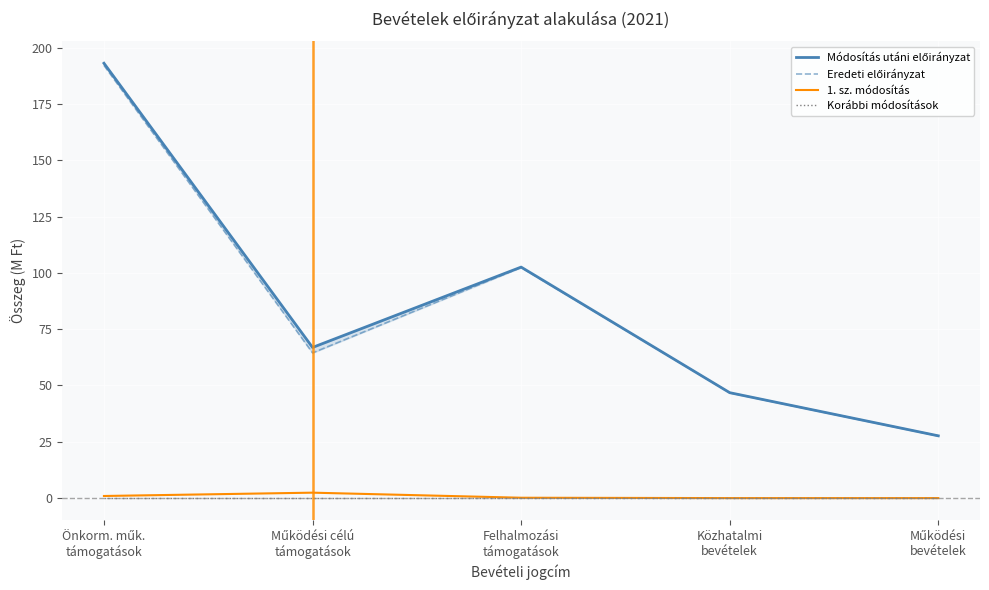

Reading right to left, list all the values displayed in this chart.

Módosítás utáni előirányzat: 27.6	46.8	102.5	66.9	193.0
Eredeti előirányzat: 27.6	46.8	102.4	64.5	192.1
1. sz. módosítás: 0.0	0.0	0.2	2.4	0.9
Korábbi módosítások: 0.0	0.0	0.0	0.0	0.0